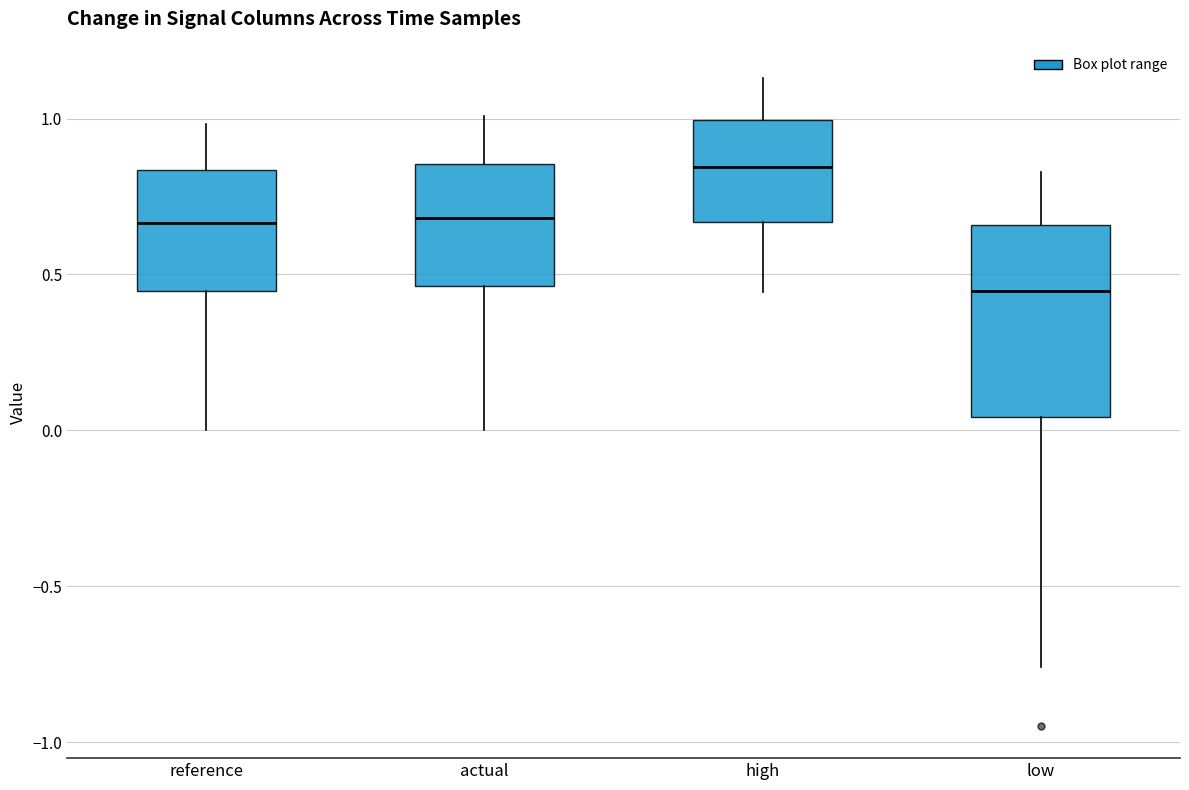

Comparing the boxes themselves (not the whiskers), which one is the tallest?

low